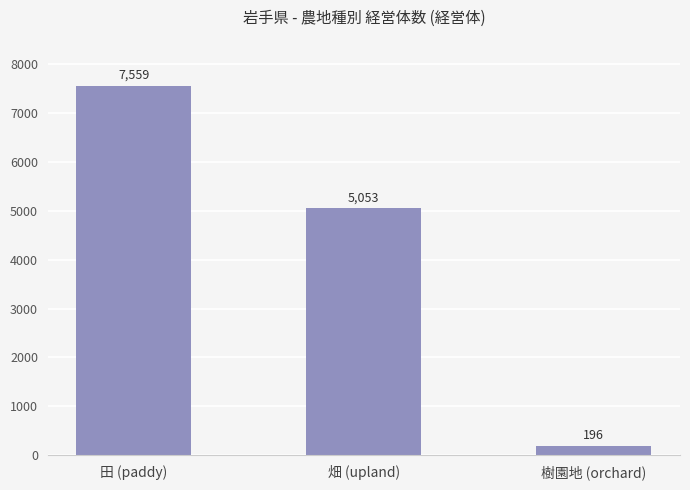

List the labels in order of value, smallest first.

樹園地 (orchard), 畑 (upland), 田 (paddy)